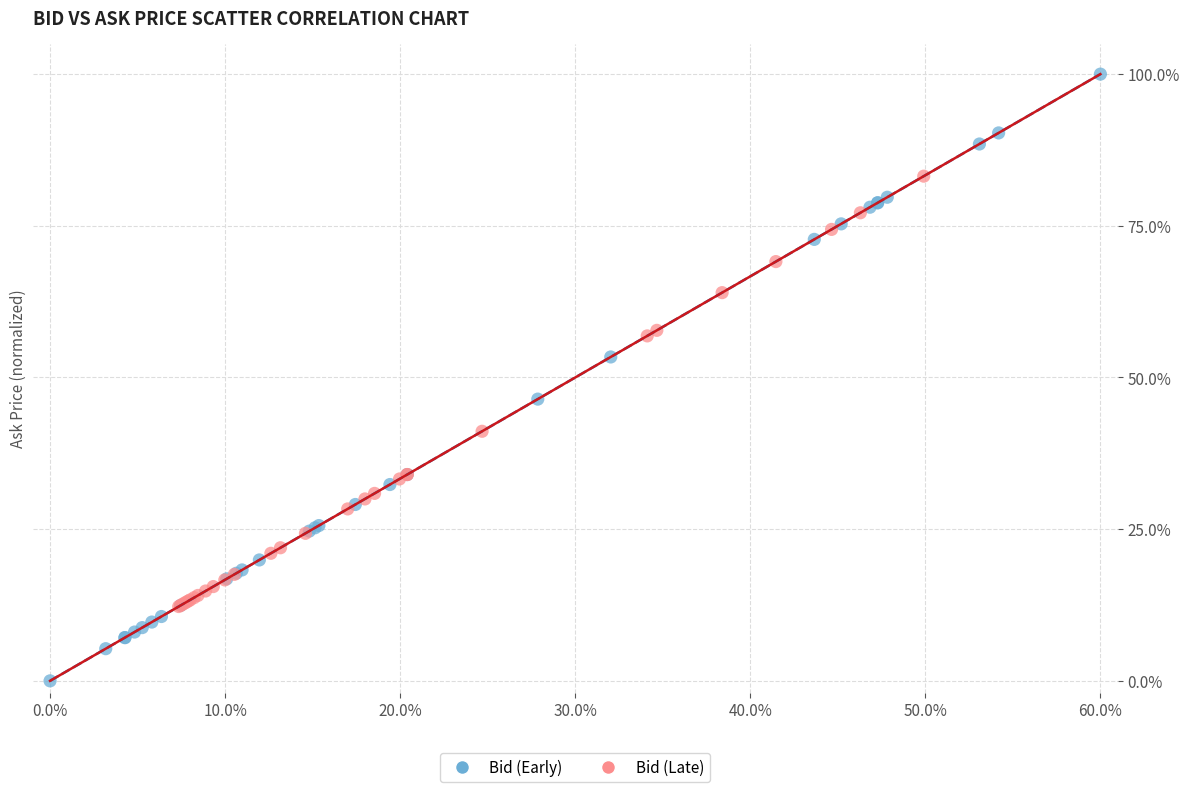

Which series reaches the minimum Y coordinate?

Bid (Early)